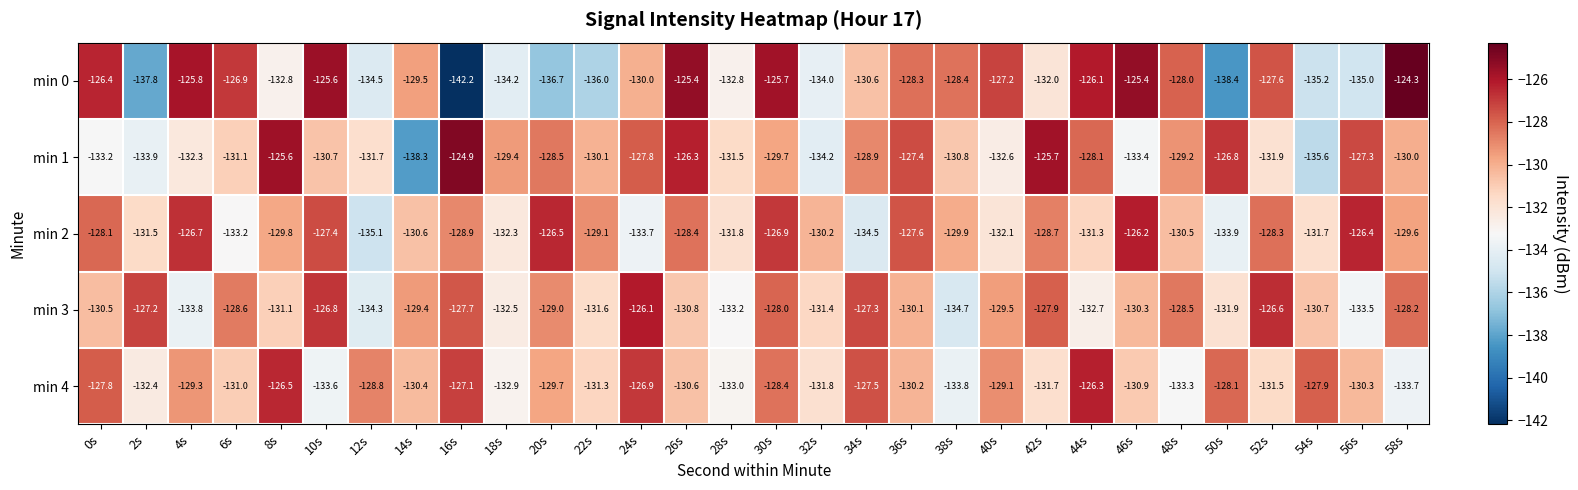

Read the min 1 value at 14s.

-138.3